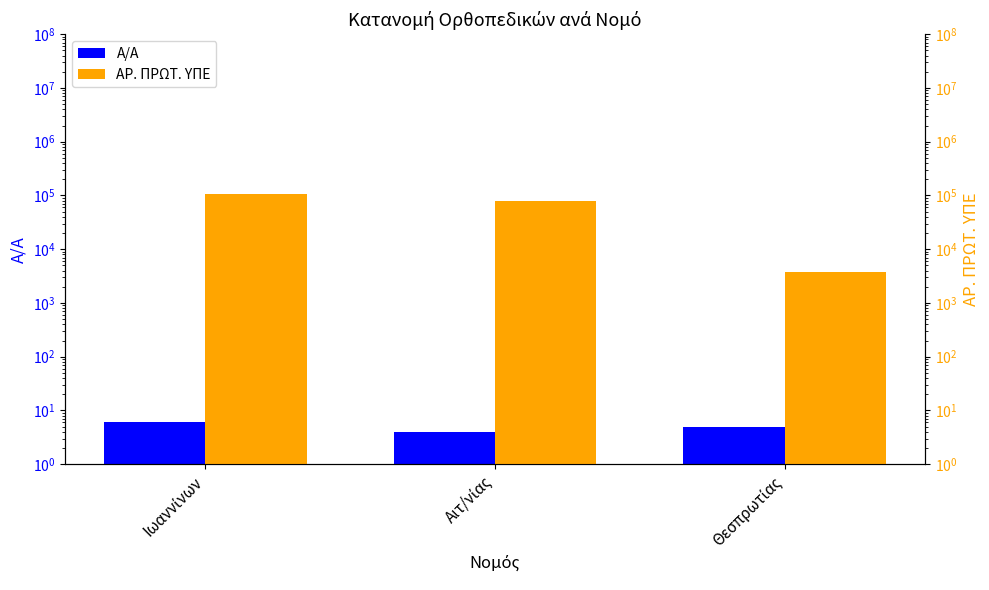

How many groups of bars are there?

3